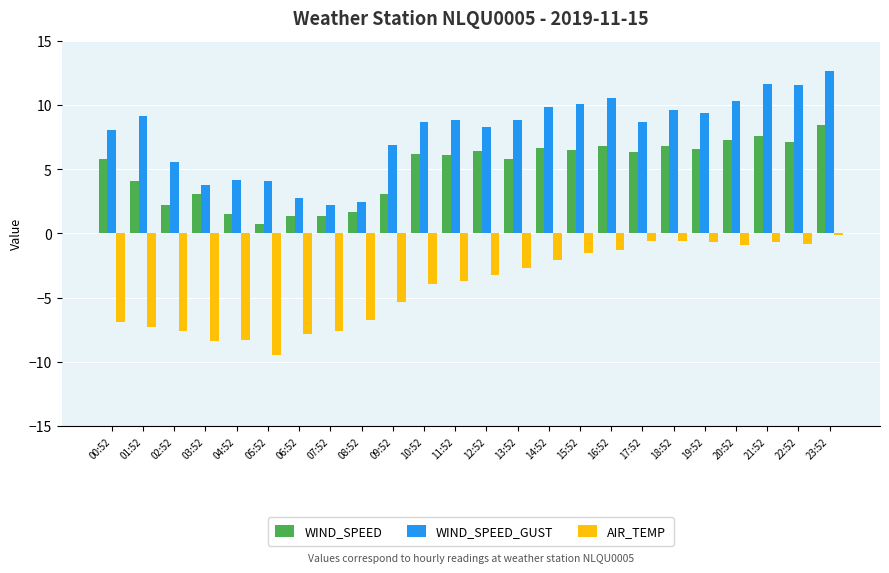

Which category has the highest value in the WIND_SPEED series?

23:52